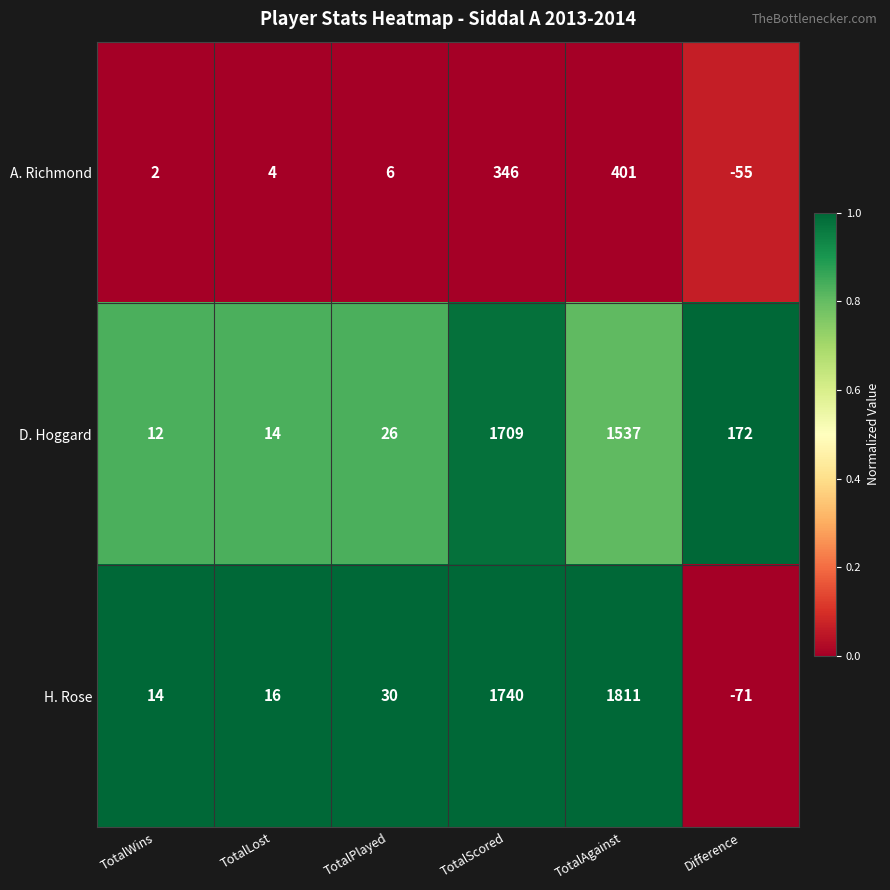

What is the difference between the maximum and minimum values in the D. Hoggard series?

1697